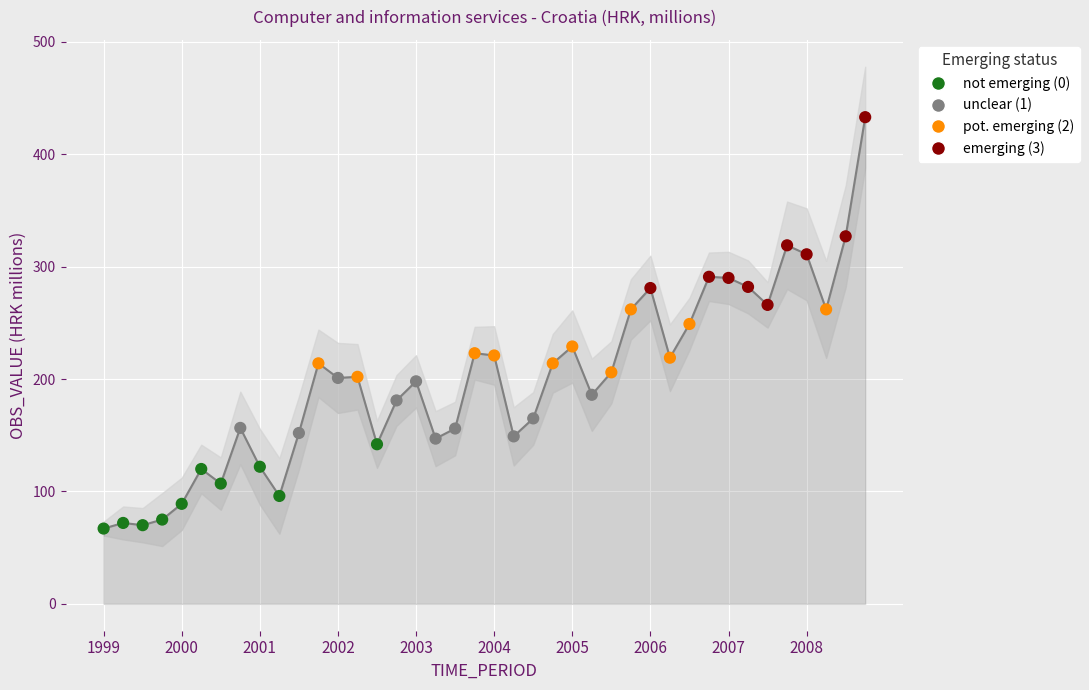

Which has a higher value, 2006-Q1 or 2000-Q2?

2006-Q1